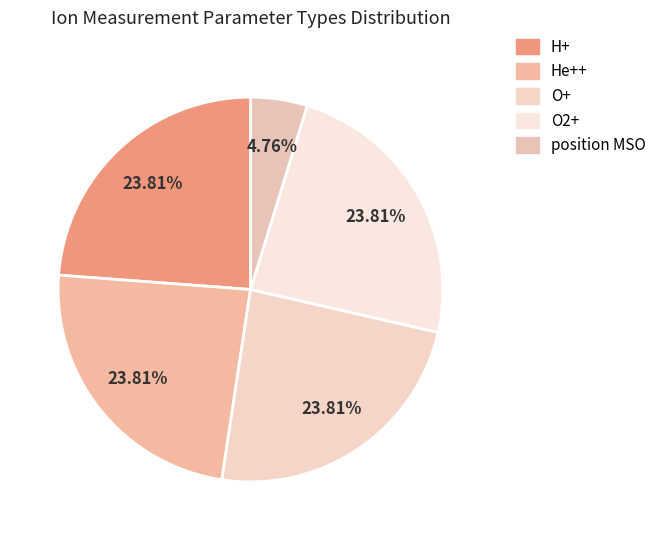

How many slices are in this pie chart?

5